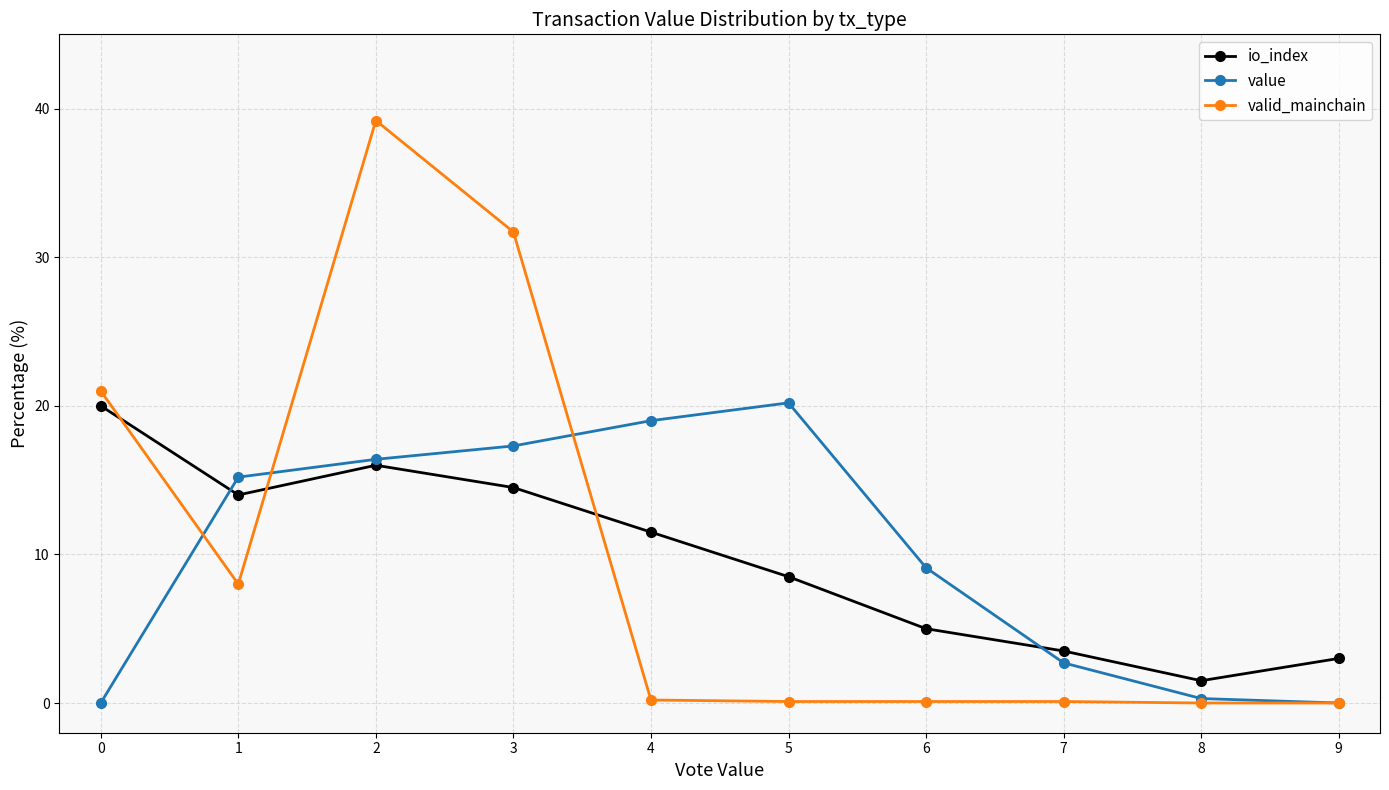

Where is the first local maximum for io_index?

2